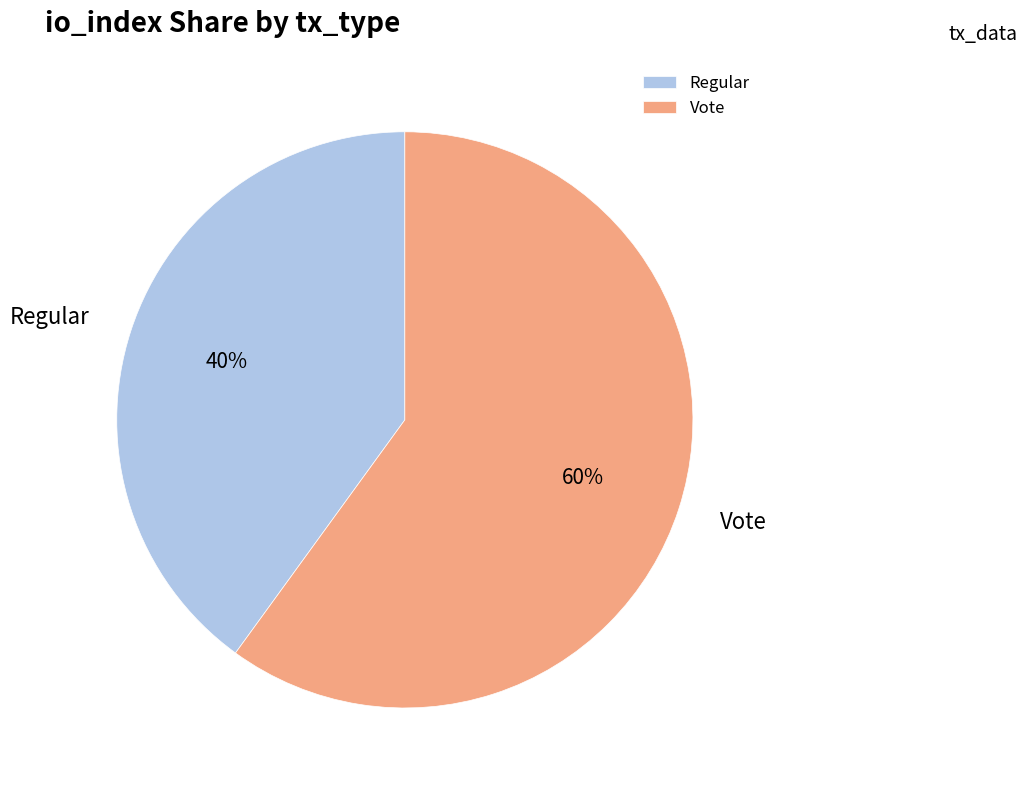

What percentage is the Vote slice, to the nearest percent?

60%